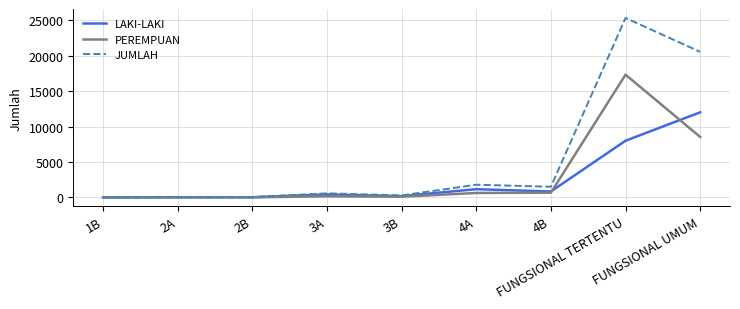

In JUMLAH, how many points are higher than both neighbors (excluding endpoints)?

3